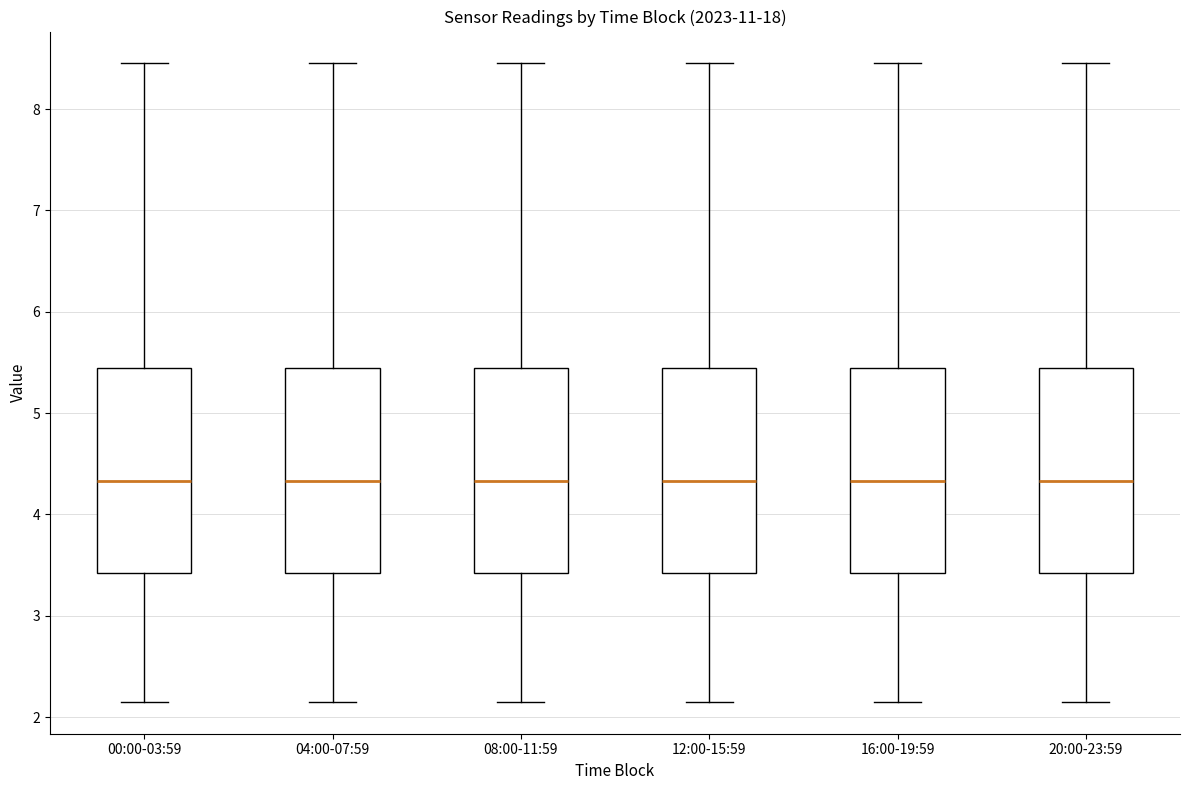

Reading left to right, transcribe this box plot: for each box, give where its median line is, the range the box spans, and where its two whiskers end, as read against the y-axis. The values are not printed on the chart, so give them approximately, as read against the axis.

00:00-03:59: median 4.3, box 3.4 to 5.4, whiskers 2.2 to 8.5
04:00-07:59: median 4.3, box 3.4 to 5.4, whiskers 2.2 to 8.5
08:00-11:59: median 4.3, box 3.4 to 5.4, whiskers 2.2 to 8.5
12:00-15:59: median 4.3, box 3.4 to 5.4, whiskers 2.2 to 8.5
16:00-19:59: median 4.3, box 3.4 to 5.4, whiskers 2.2 to 8.5
20:00-23:59: median 4.3, box 3.4 to 5.4, whiskers 2.2 to 8.5